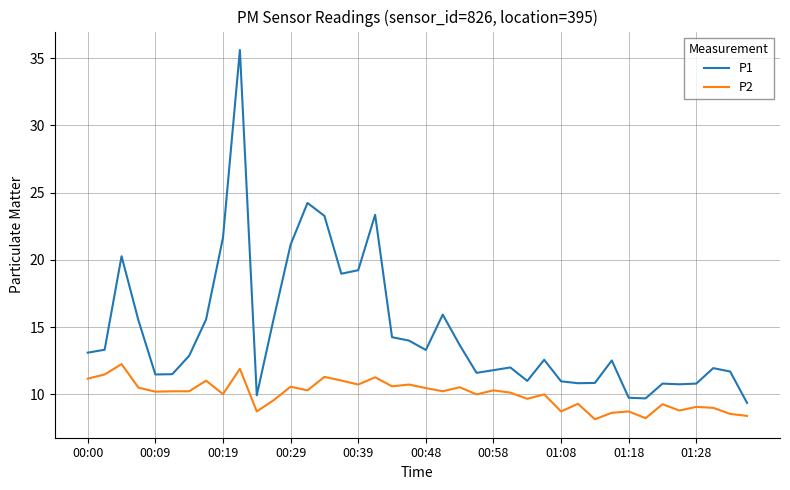

What is the minimum value for P2?

8.2